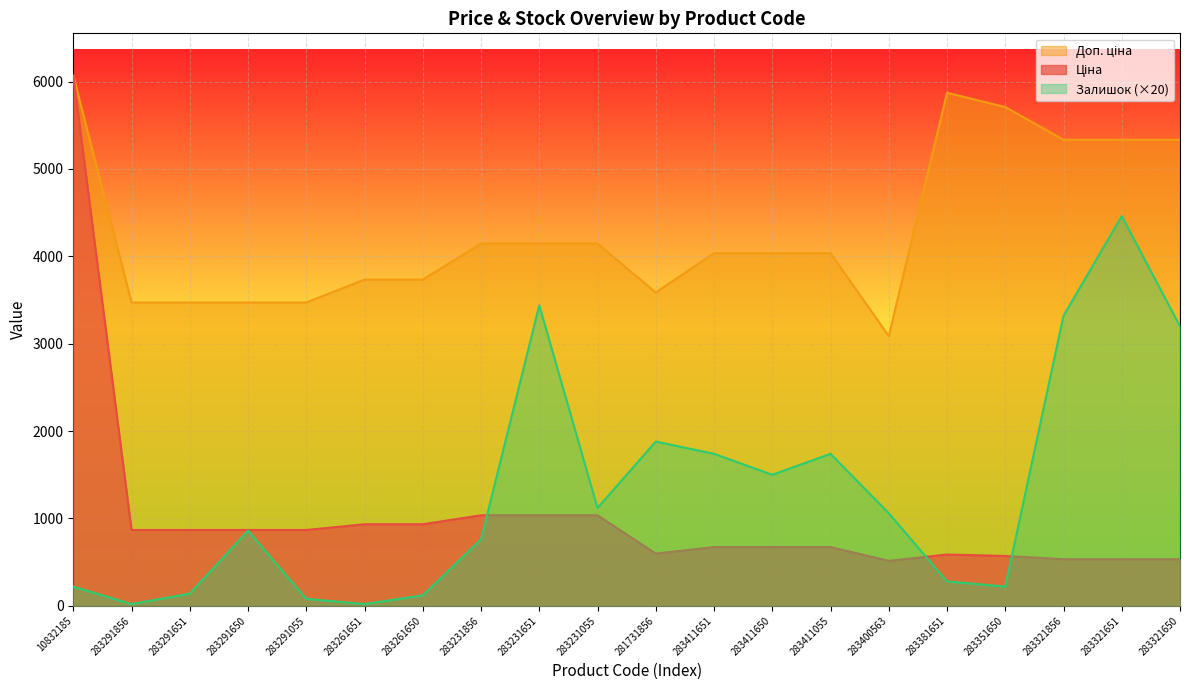

Reading right to left, what are all the values shown in this chart?

Ціна: 533.5	533.5	533.5	570.9	587.3	514.7	672.7	672.7	672.7	597.8	1036.5	1036.5	1036.5	933.5	933.5	868.0	868.0	868.0	868.0	6067.2
Доп. ціна: 5334.5	5334.5	5334.5	5708.9	5872.6	3088.4	4036.0	4036.0	4036.0	3586.7	4145.9	4145.9	4145.9	3734.2	3734.2	3472.1	3472.1	3472.1	3472.1	6067.2
Залишок: 3200.0	4460.0	3320.0	220.0	280.0	1060.0	1740.0	1500.0	1740.0	1880.0	1120.0	3440.0	760.0	120.0	20.0	80.0	860.0	140.0	20.0	220.0